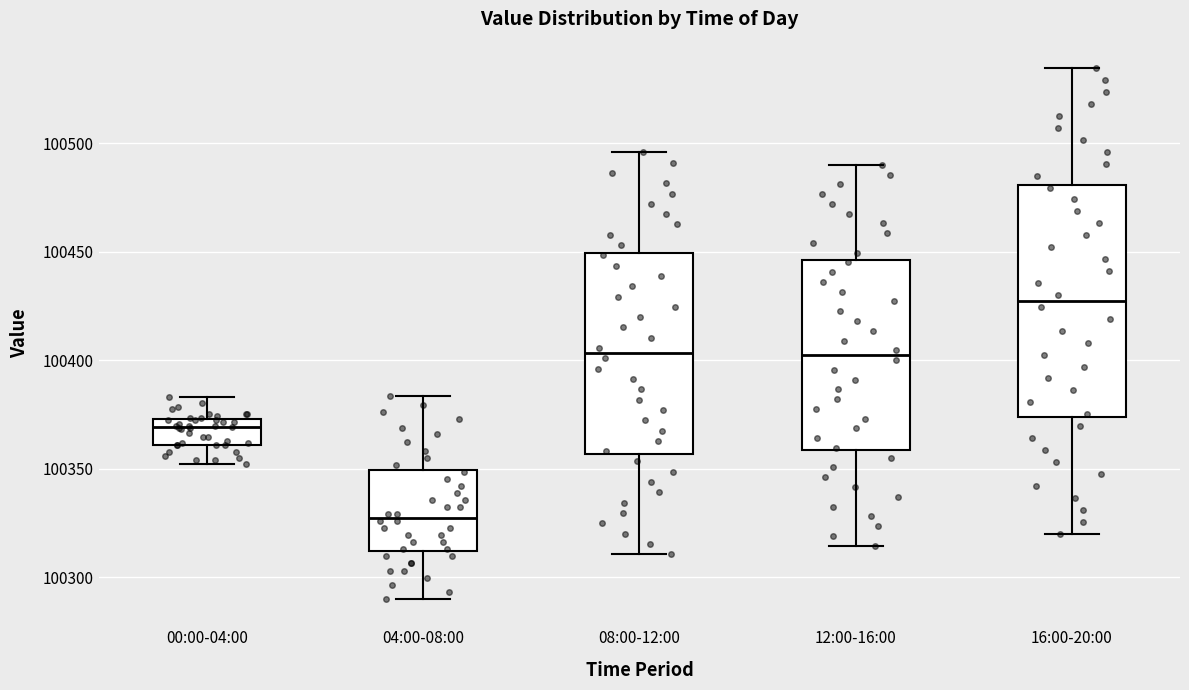

Reading left to right, transcribe this box plot: for each box, give where its median line is, the range the box spans, and where its two whiskers end, as read against the y-axis. The values are not printed on the chart, so give them approximately, as read against the axis.

00:00-04:00: median 100370, box 100360 to 100375, whiskers 100350 to 100385
04:00-08:00: median 100325, box 100310 to 100350, whiskers 100290 to 100385
08:00-12:00: median 100405, box 100355 to 100450, whiskers 100310 to 100495
12:00-16:00: median 100400, box 100360 to 100445, whiskers 100315 to 100490
16:00-20:00: median 100425, box 100375 to 100480, whiskers 100320 to 100535